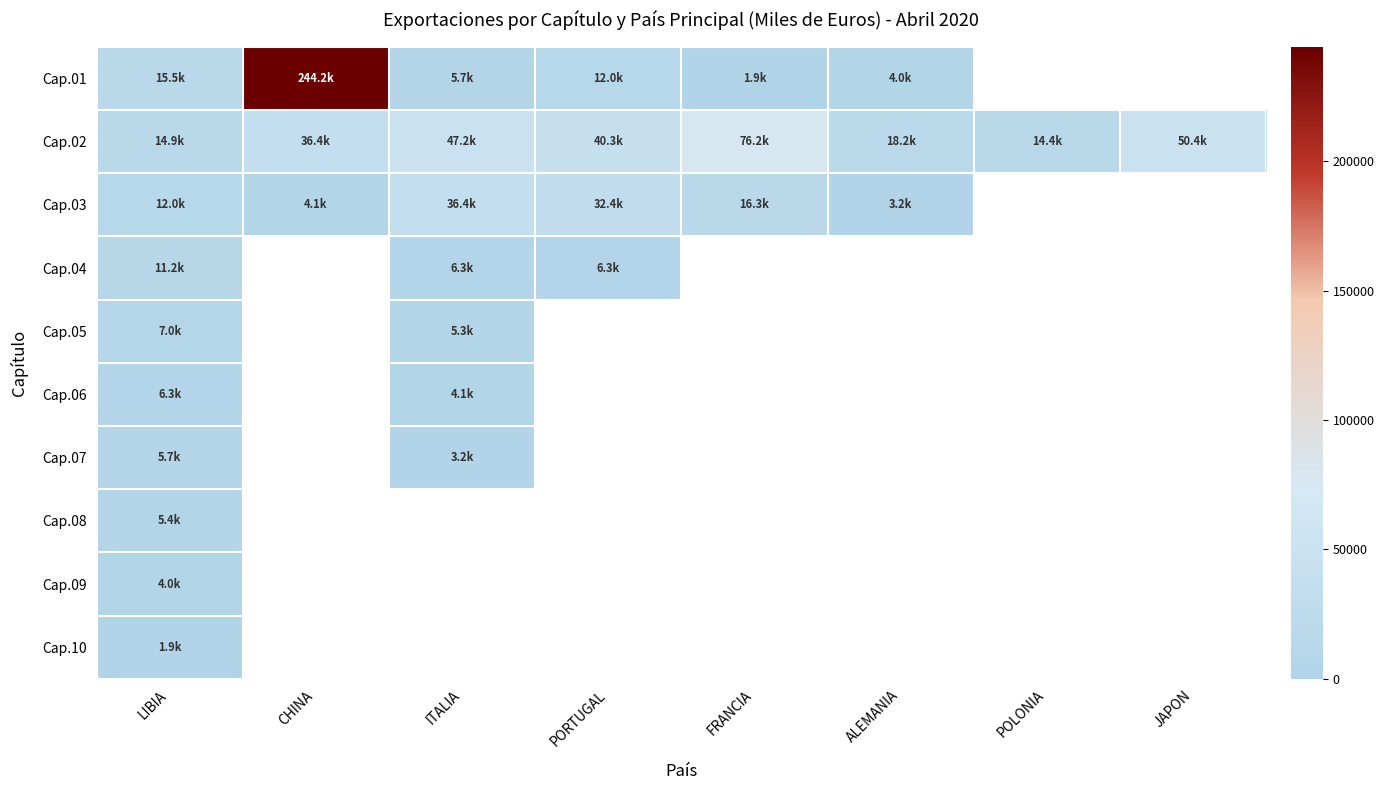

What is the difference between the highest and lowest values at FRANCIA?

74331.0